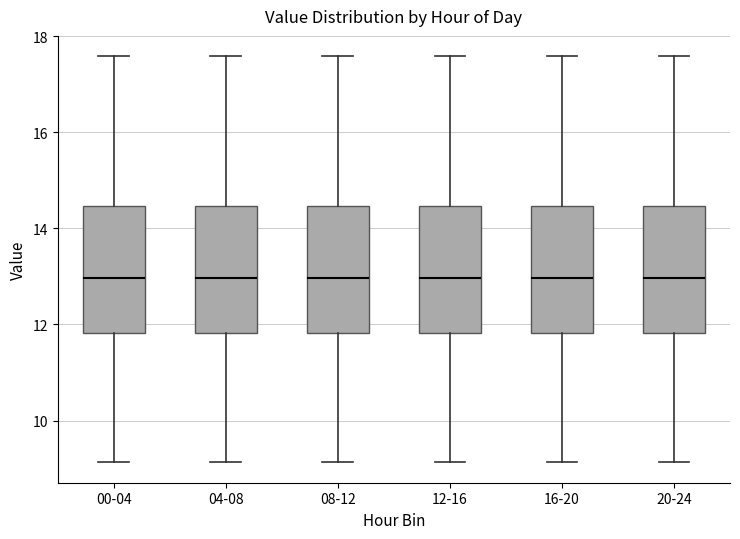

Where does the median line of the box for 20-24 sit on the y-axis? The values are not printed on the chart, so give them approximately, as read against the axis.

13.0